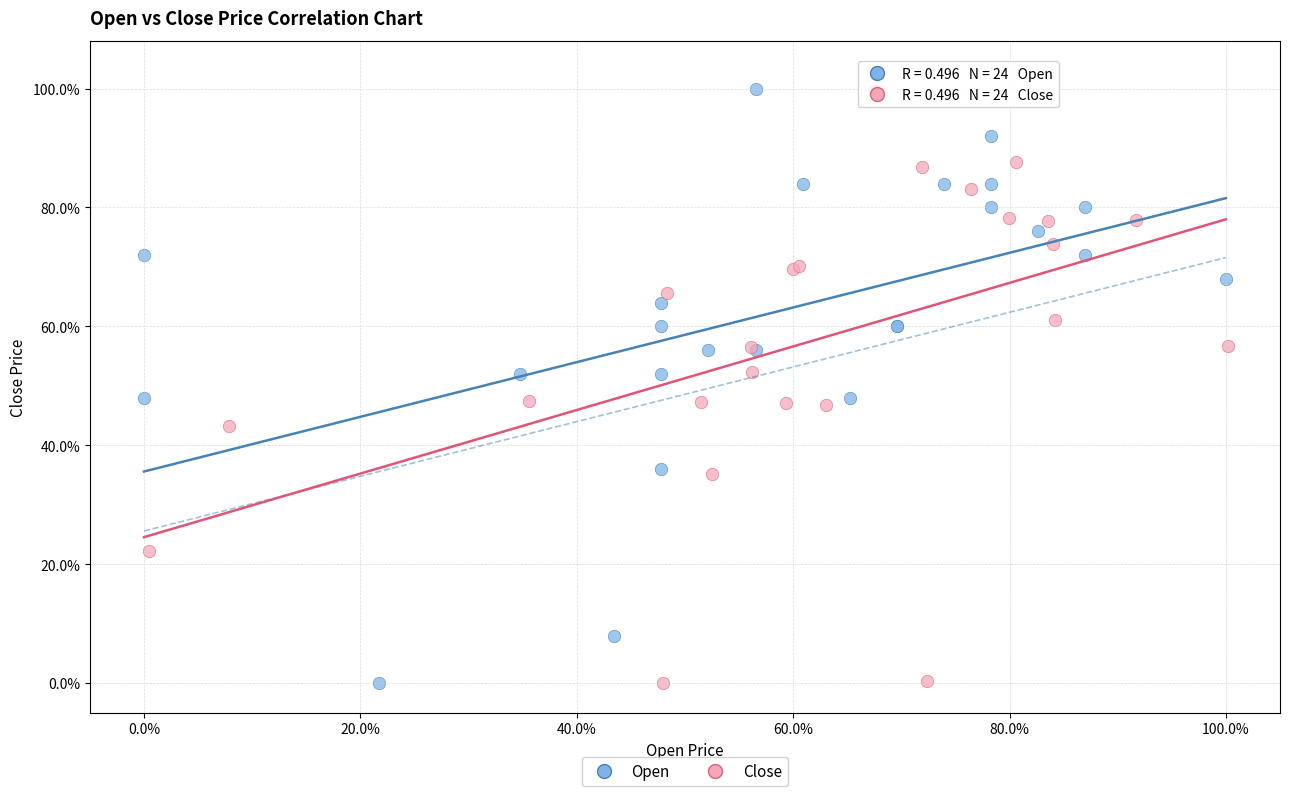

What are all the series names shown in the legend?

Open, Close